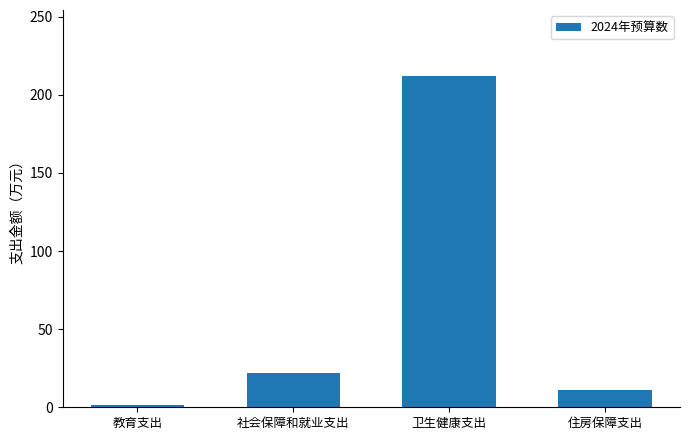

List the labels in order of value, smallest first.

教育支出, 住房保障支出, 社会保障和就业支出, 卫生健康支出